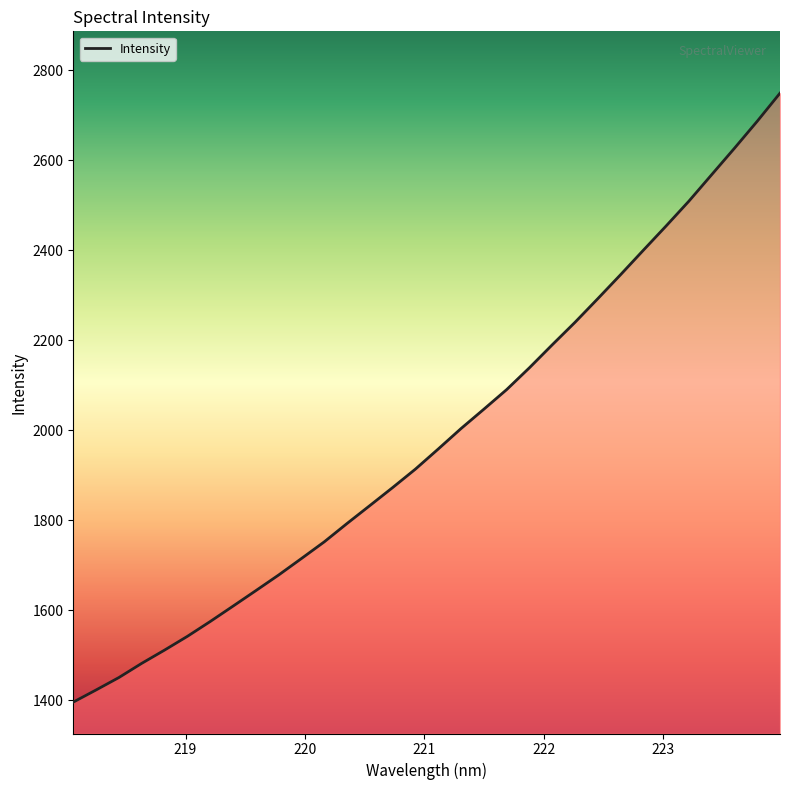

What is the difference between the maximum and minimum values?

1353.6